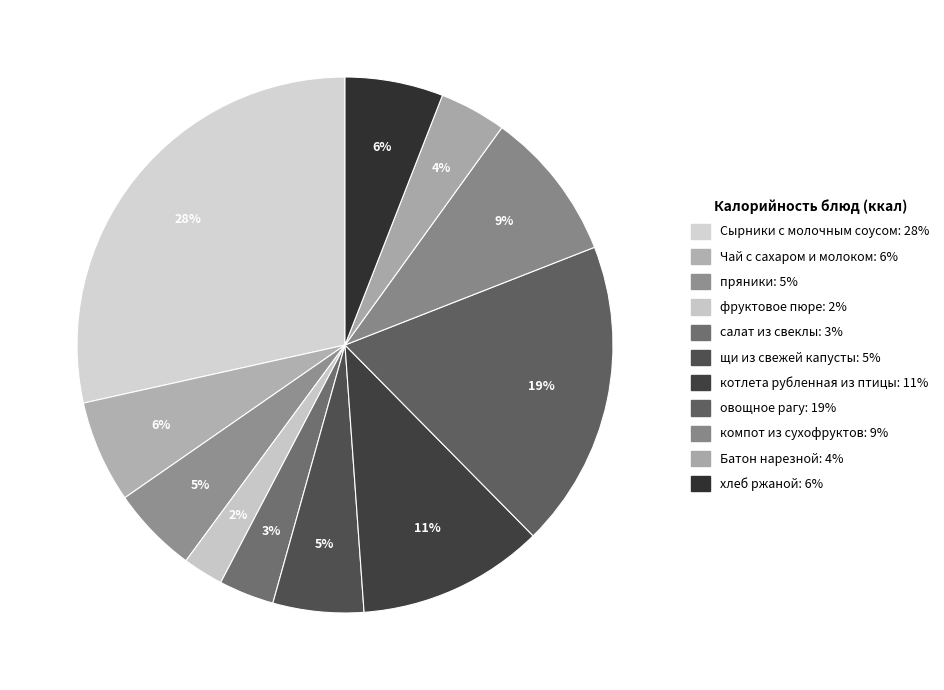

How many slices are in this pie chart?

11